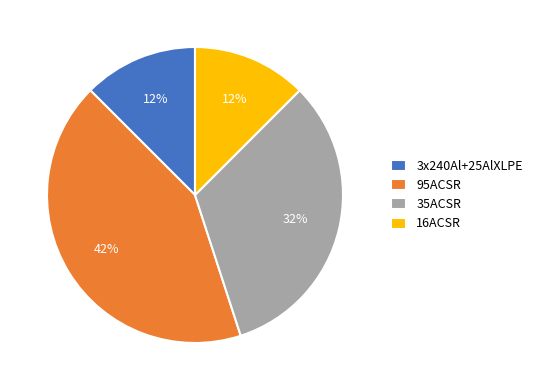

How many segments does this pie chart have?

4